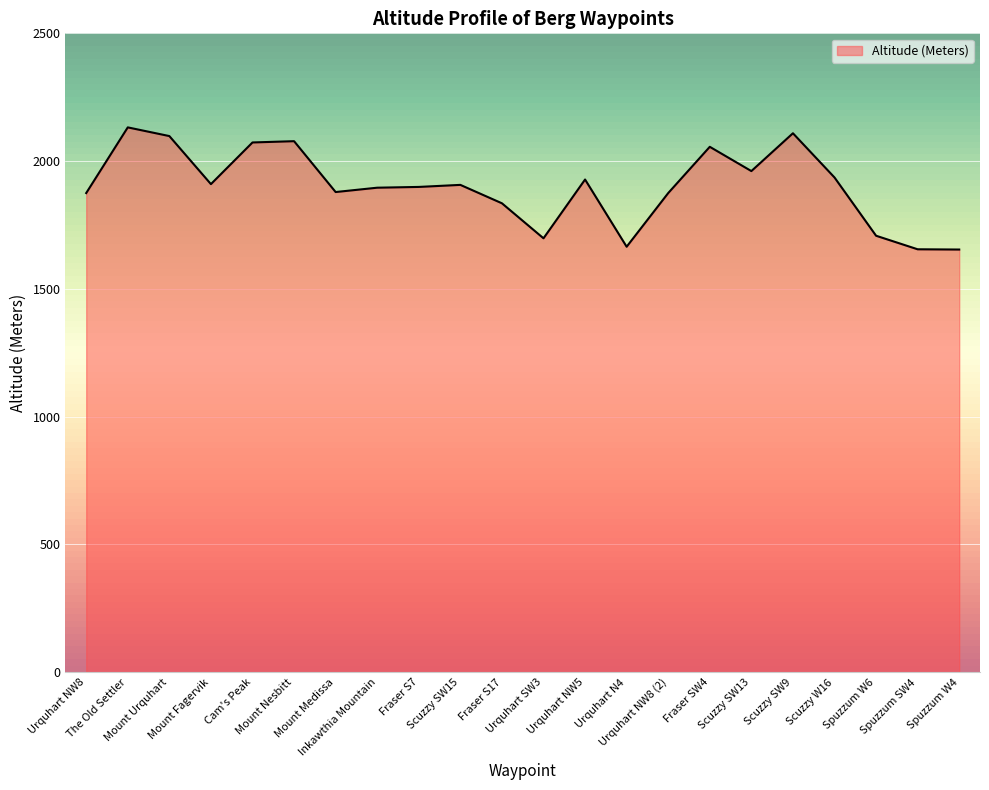

Between Spuzzum W4 and Urquhart NW8, which is larger?

Urquhart NW8